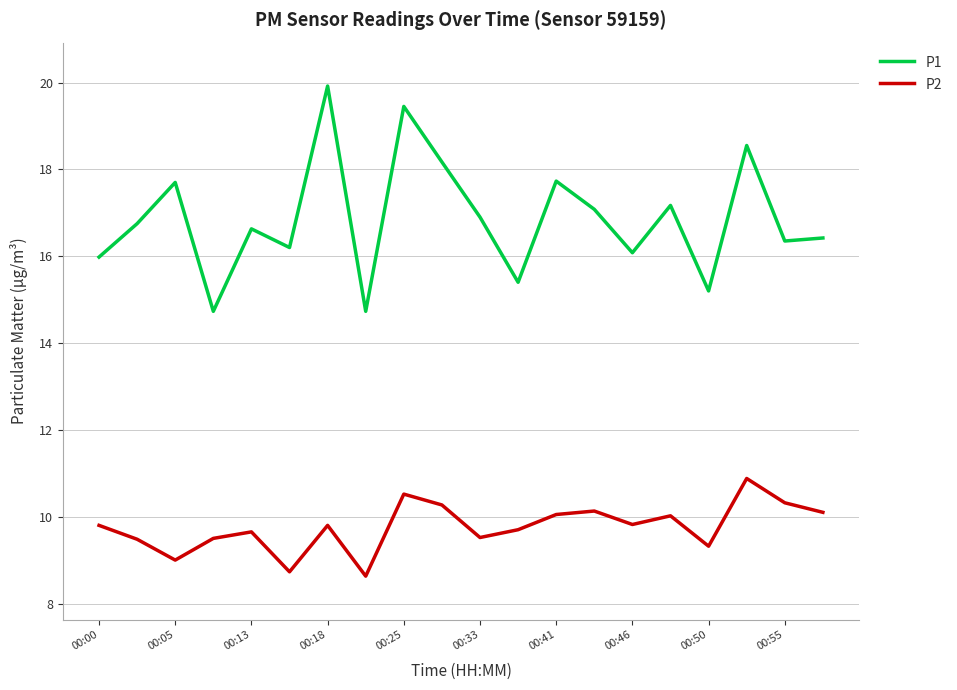

List the series in order of their peak value, highest first.

P1, P2